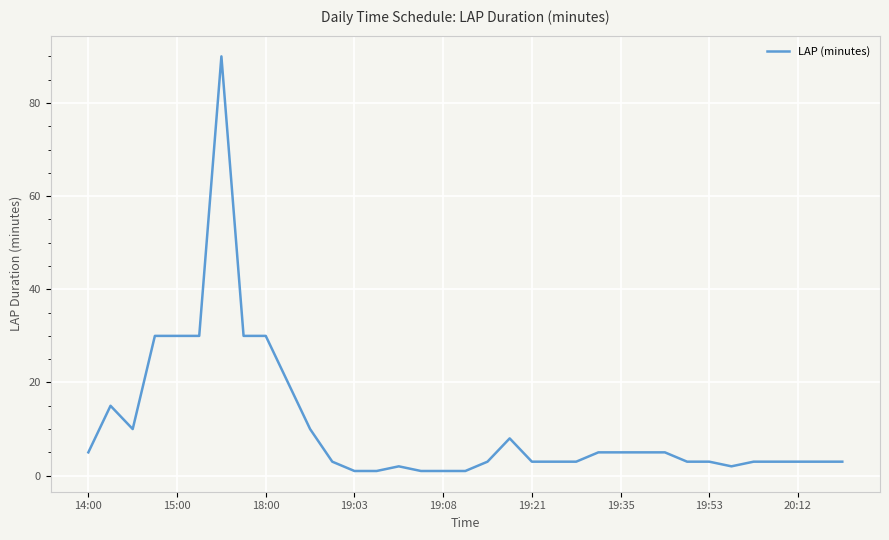

What is the greatest value displayed?

90